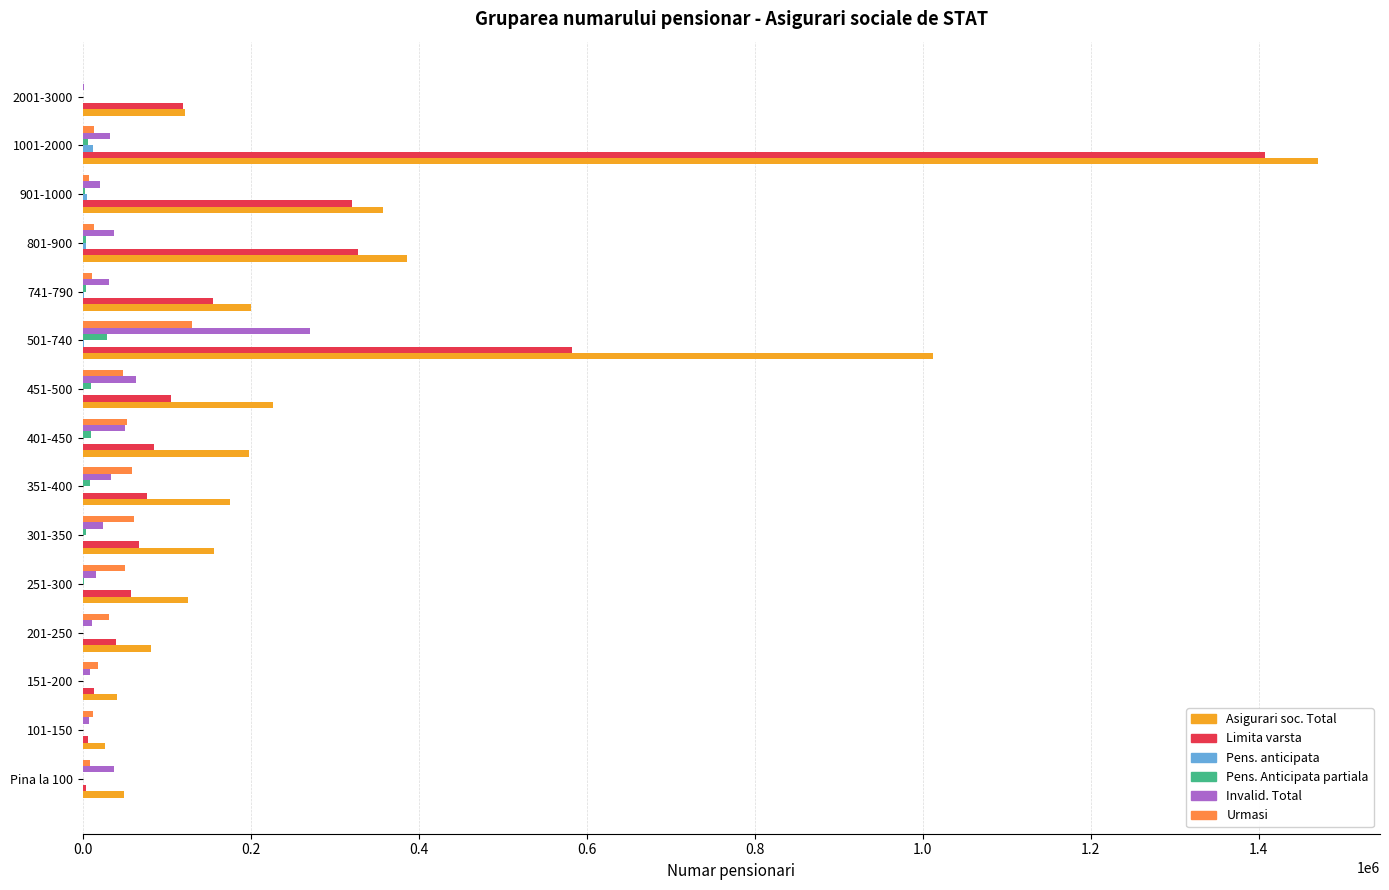

What is the sum of all Limita varsta values?

3363401